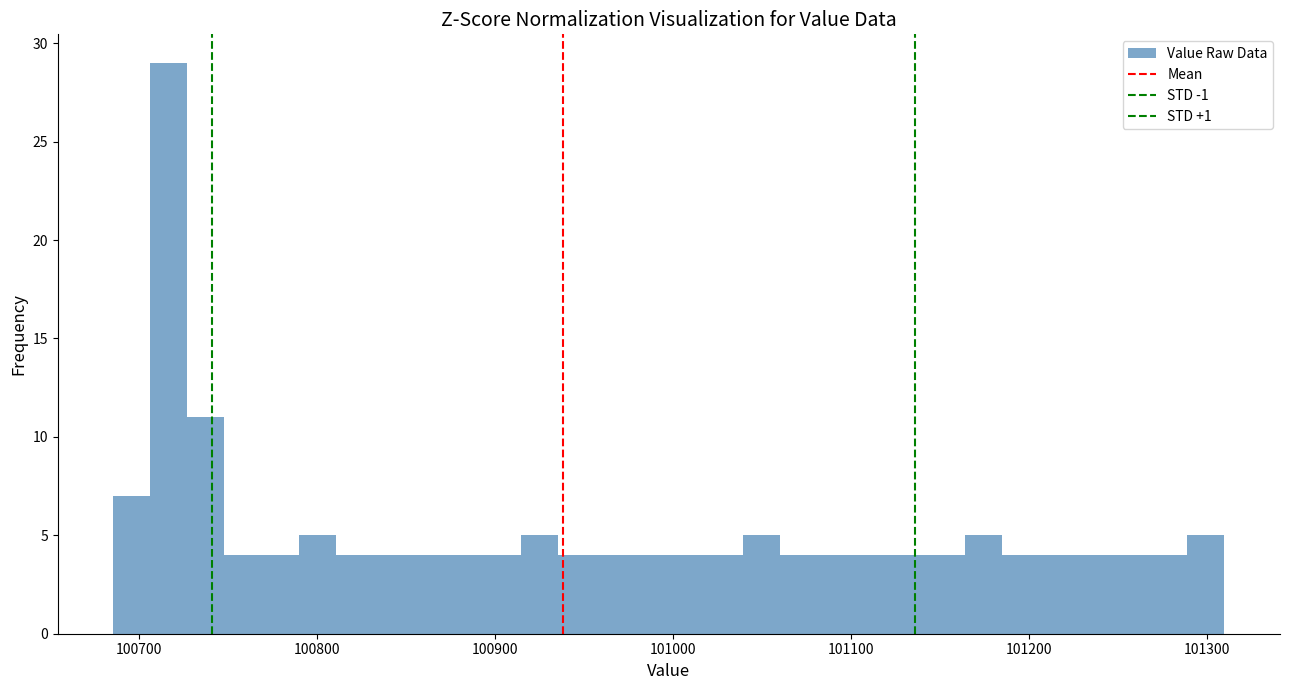

Read against the x-axis, roughly where is the centre of the tallest bar?

100720